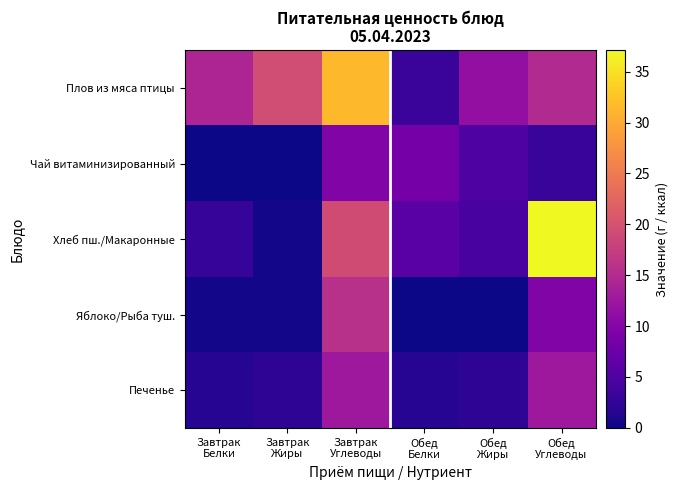

At which category is the sum across all series the highest?

Завтрак
Углеводы